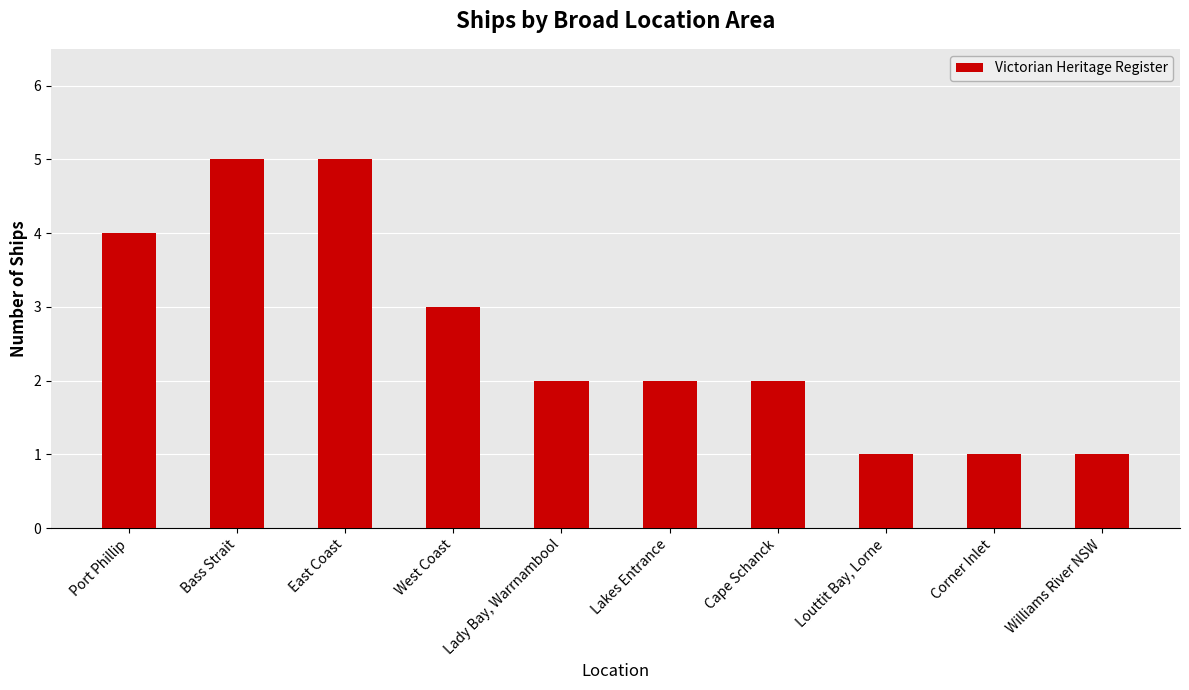

What is the label of the 10th bar from the left?

Williams River NSW